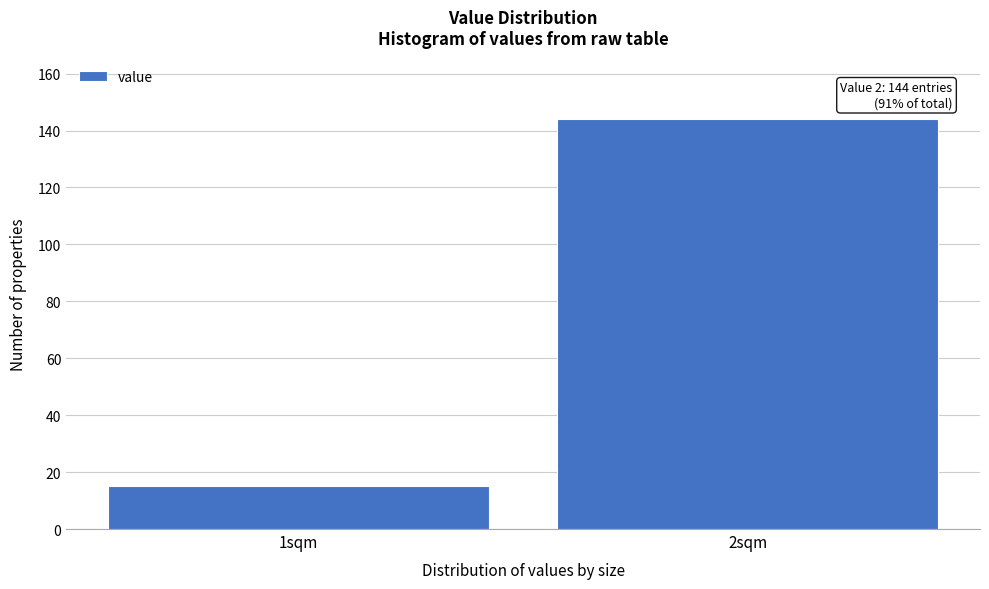

Reading left to right, extract all data points from this chart.

15	144